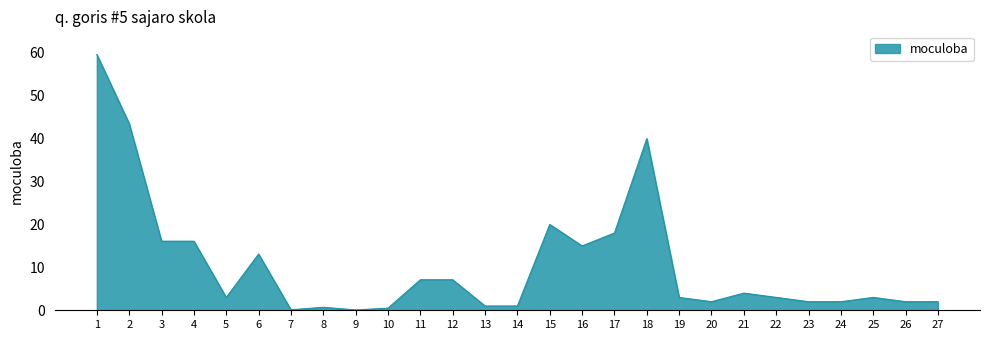

Which has a higher value, 26 or 6?

6